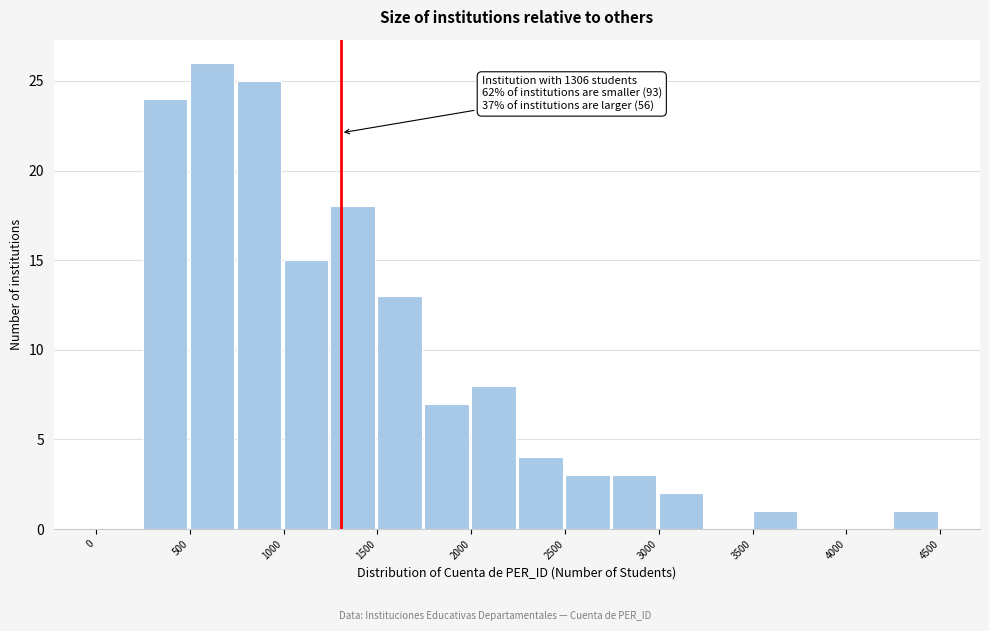

Over which range of the x-axis is the bar tallest?

500 to 750